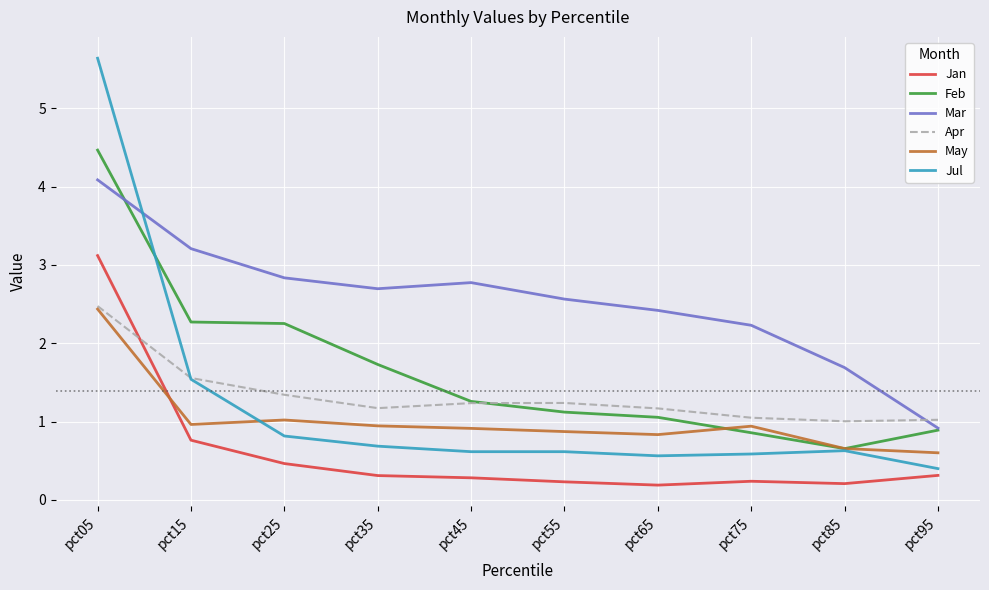

What is the spread (max minus min) of values at pct25?

2.4